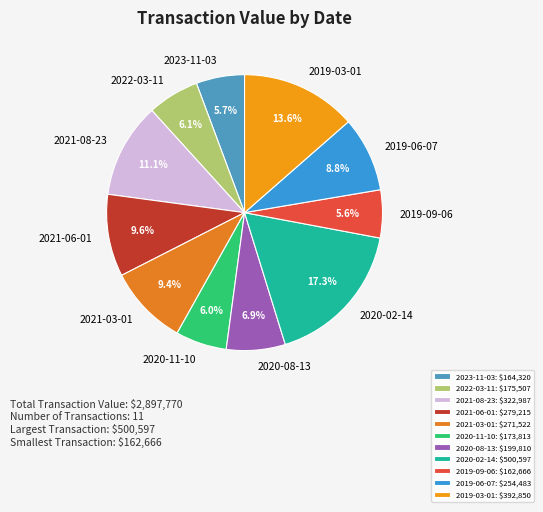

What percentage is NOT represented by 2023-11-03?

94.3%